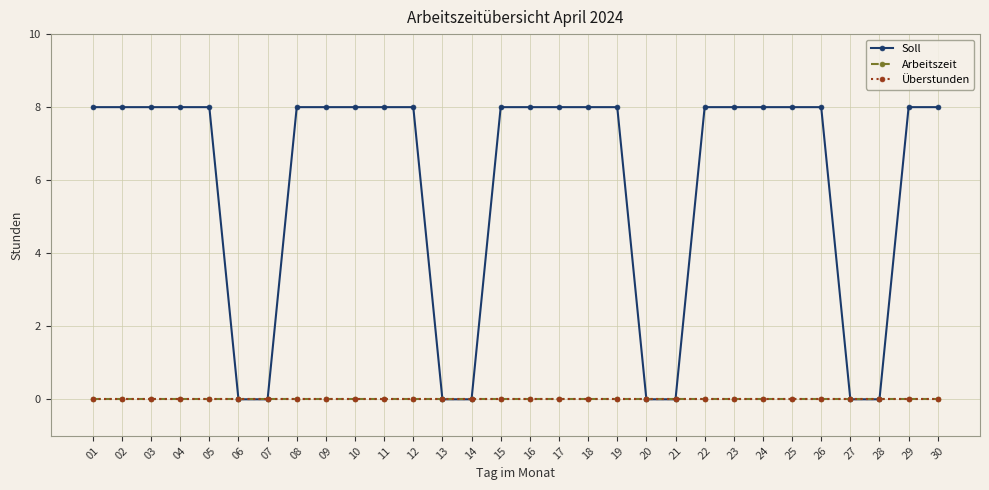

True or false: Arbeitszeit has more than 1 points higher than both neighbors.

False